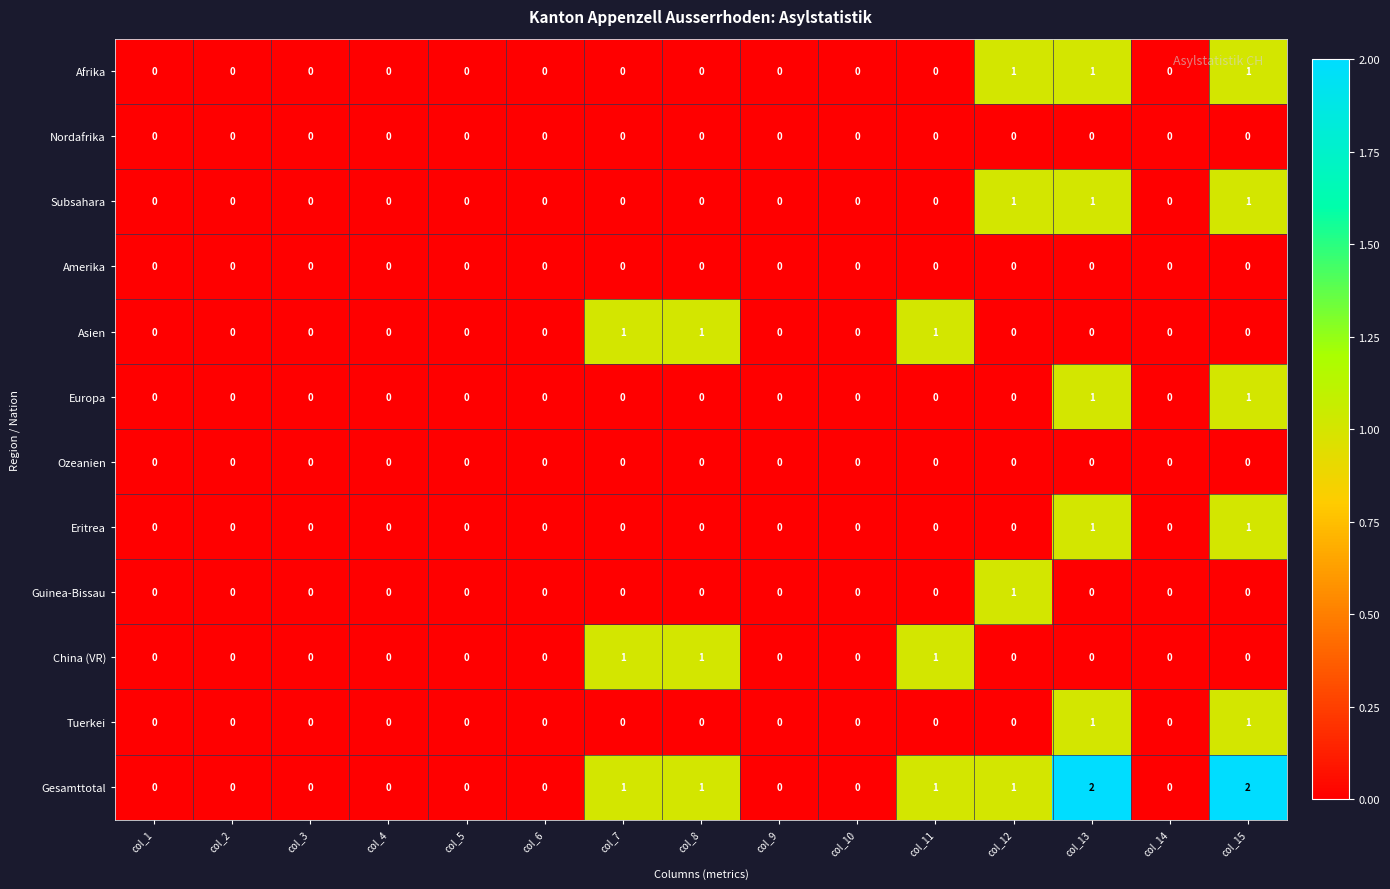

Which series has the widest spread of values?

Gesamttotal